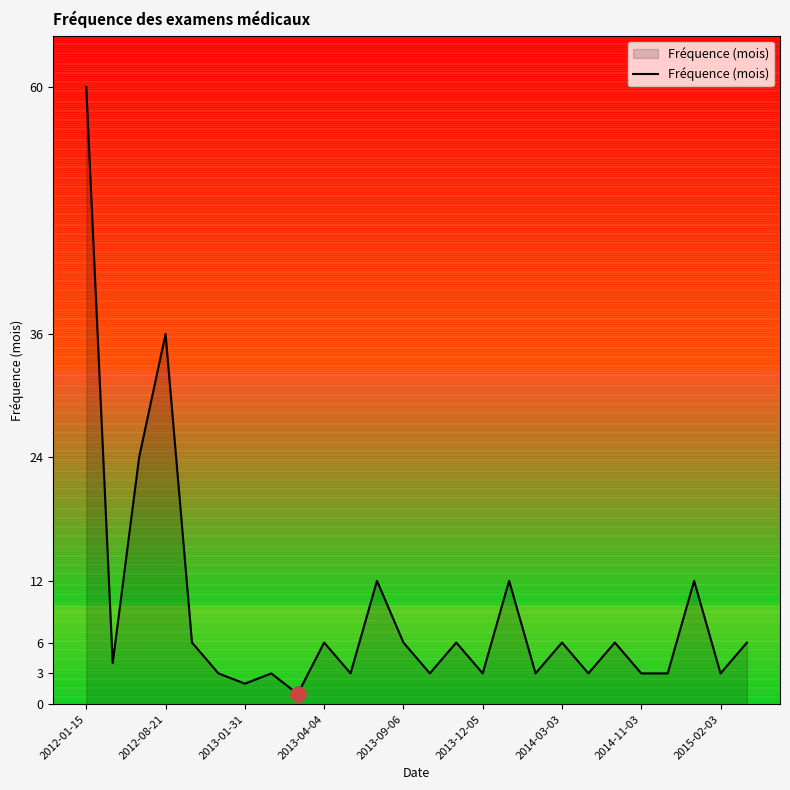

What is the difference between the maximum and minimum values?

59